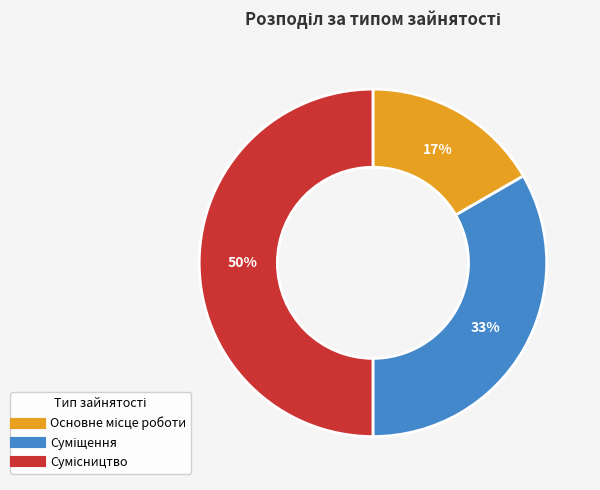

To the nearest percent, what is the average slice percentage?

33%